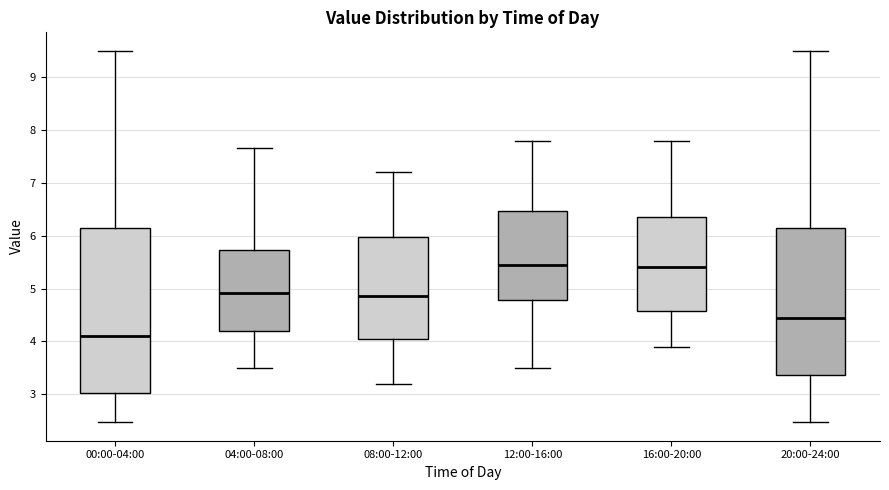

Where does the median line of the box for 04:00-08:00 sit on the y-axis? The values are not printed on the chart, so give them approximately, as read against the axis.

4.9